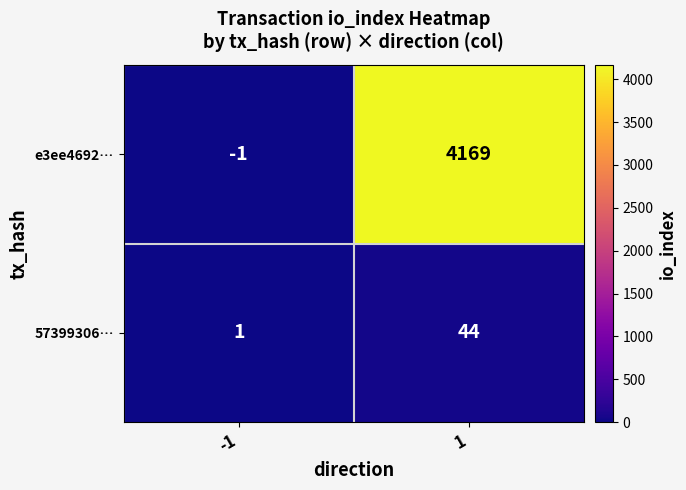

Reading left to right, transcribe all the data shown in this chart.

e3ee4692…: -1=-1	1=4169
57399306…: -1=1	1=44